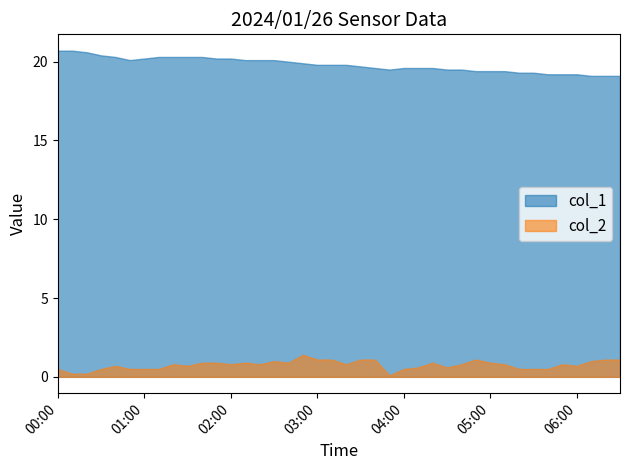

What is the sum of the col_1 values at 00:00 and 05:50?

39.9